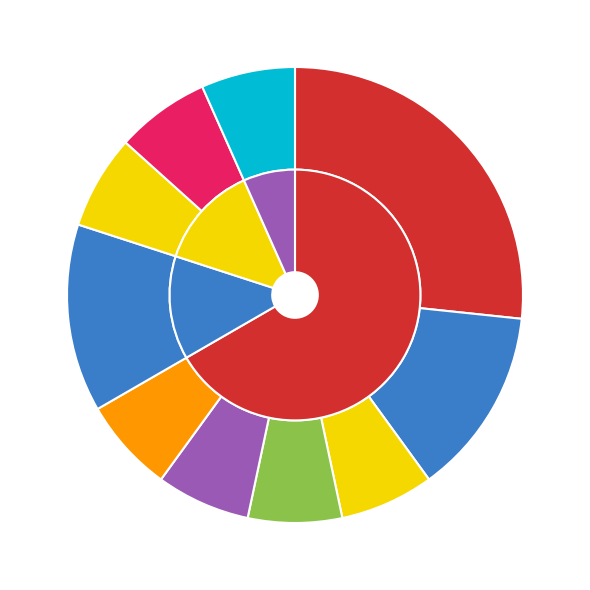

To the nearest percent, what is the average slice percentage?

7%